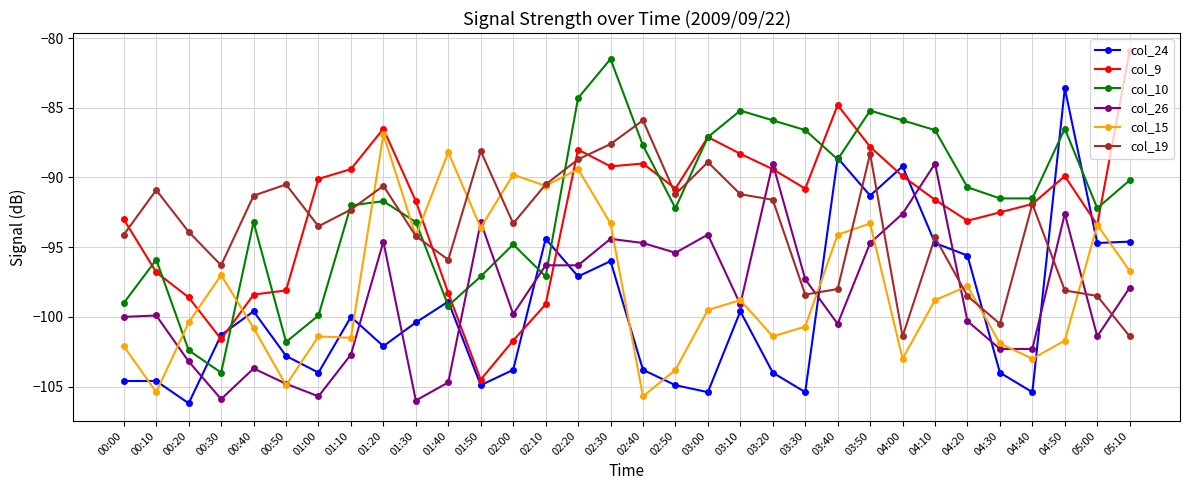

What value does the col_19 series have at 04:50?

-98.1